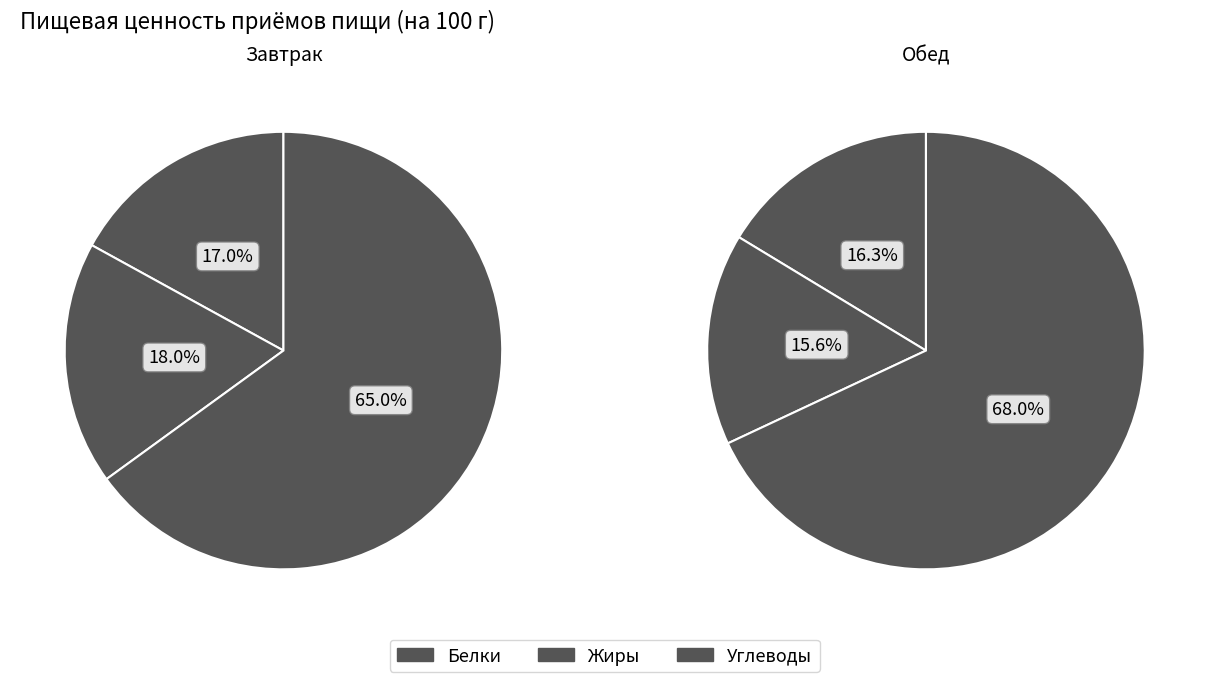

Do Углеводы and Жиры together represent more than half of the pie?

No